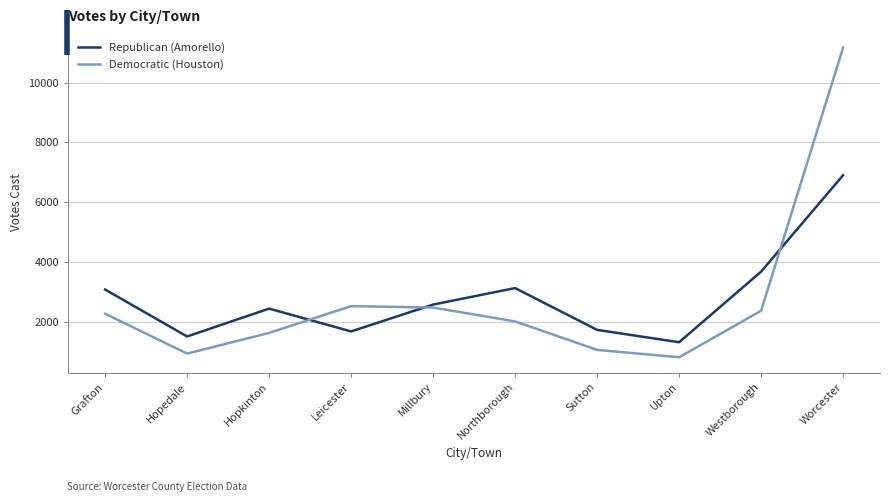

Reading right to left, extract all data points from this chart.

Republican (Amorello): 6903	3684	1326	1739	3135	2584	1687	2449	1519	3086
Democratic (Houston): 11166	2378	824	1071	2021	2484	2532	1638	947	2279